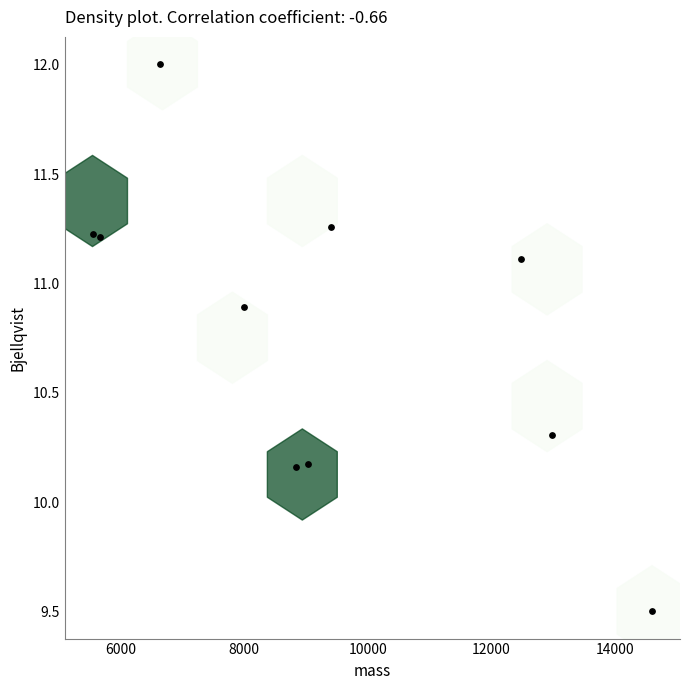

What is the average X value?

9320.5